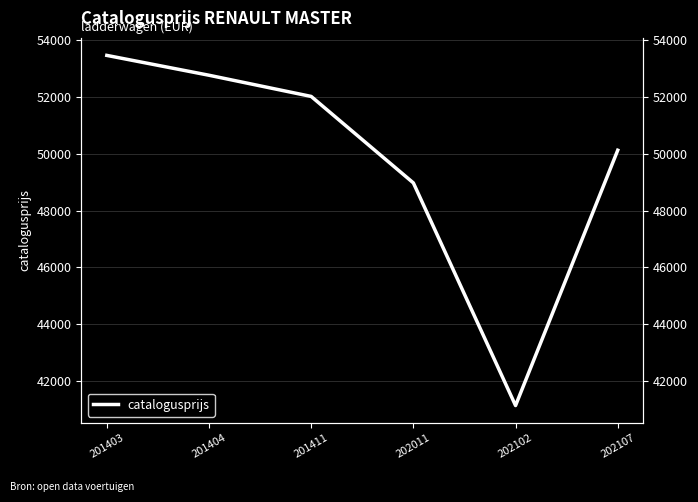

Reading left to right, list all the values displayed in this chart.

201403=53469	201404=52770	201411=52024	202011=48978	202102=41137	202107=50129